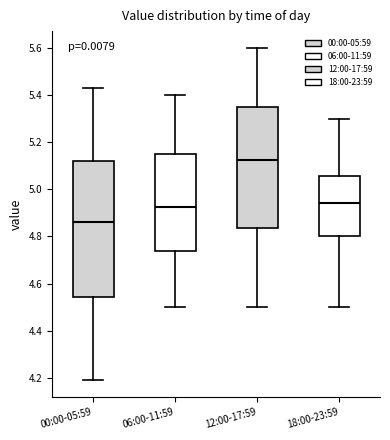

Where does the upper whisker of the box for 00:00-05:59 end on the y-axis? The values are not printed on the chart, so give them approximately, as read against the axis.

5.44